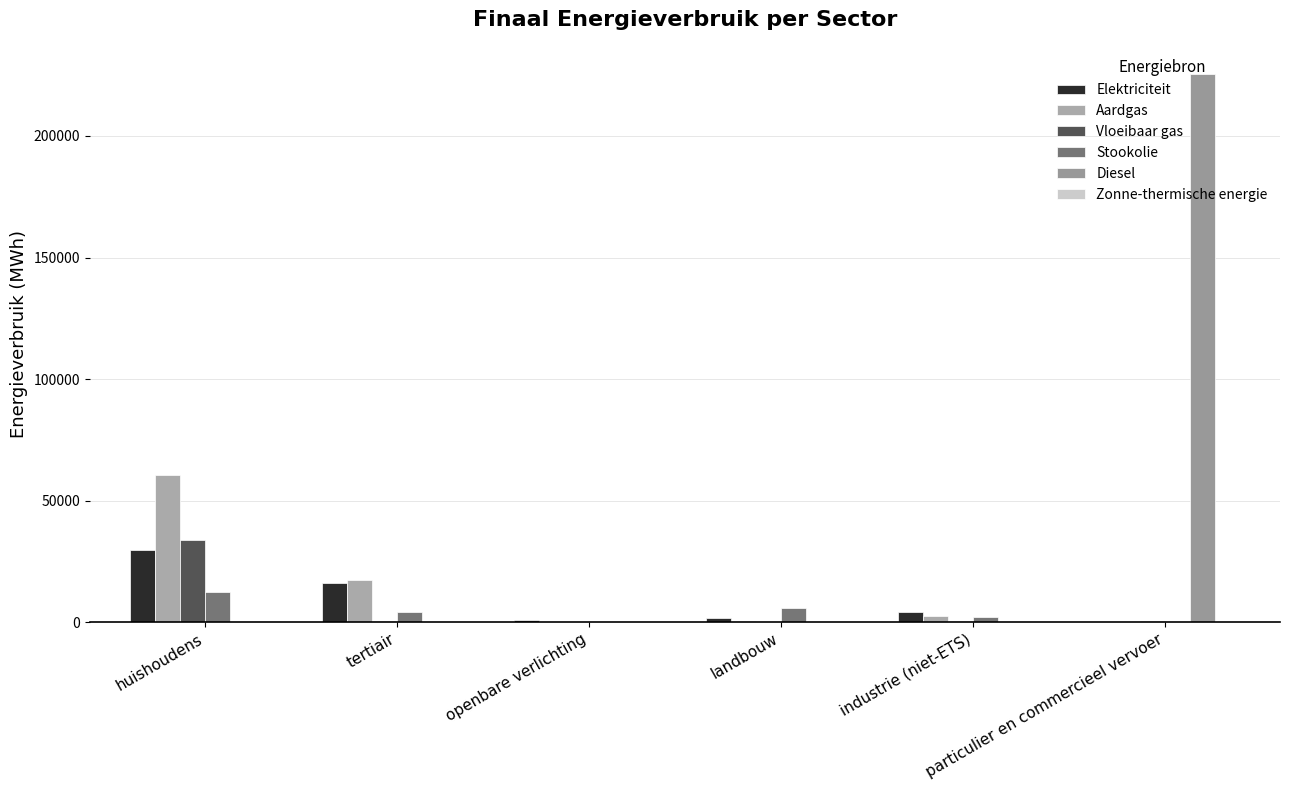

Which has a higher value, huishoudens or industrie (niet-ETS)?

huishoudens